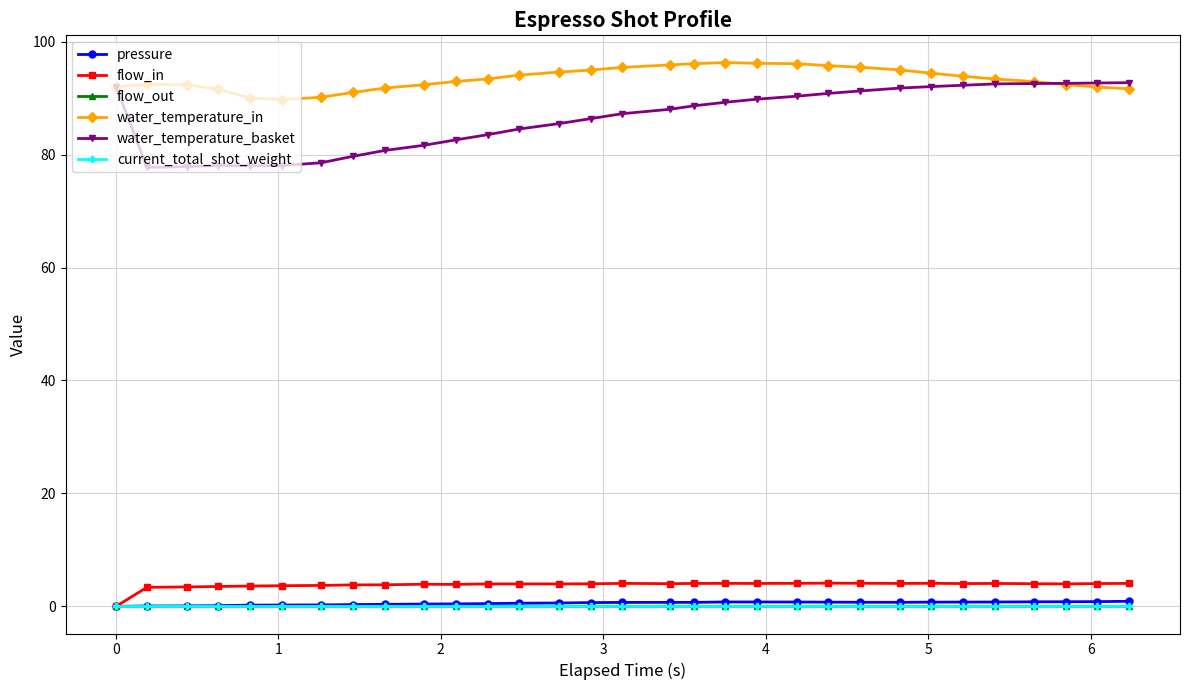

True or false: pressure and water_temperature_in cross at least once.

False